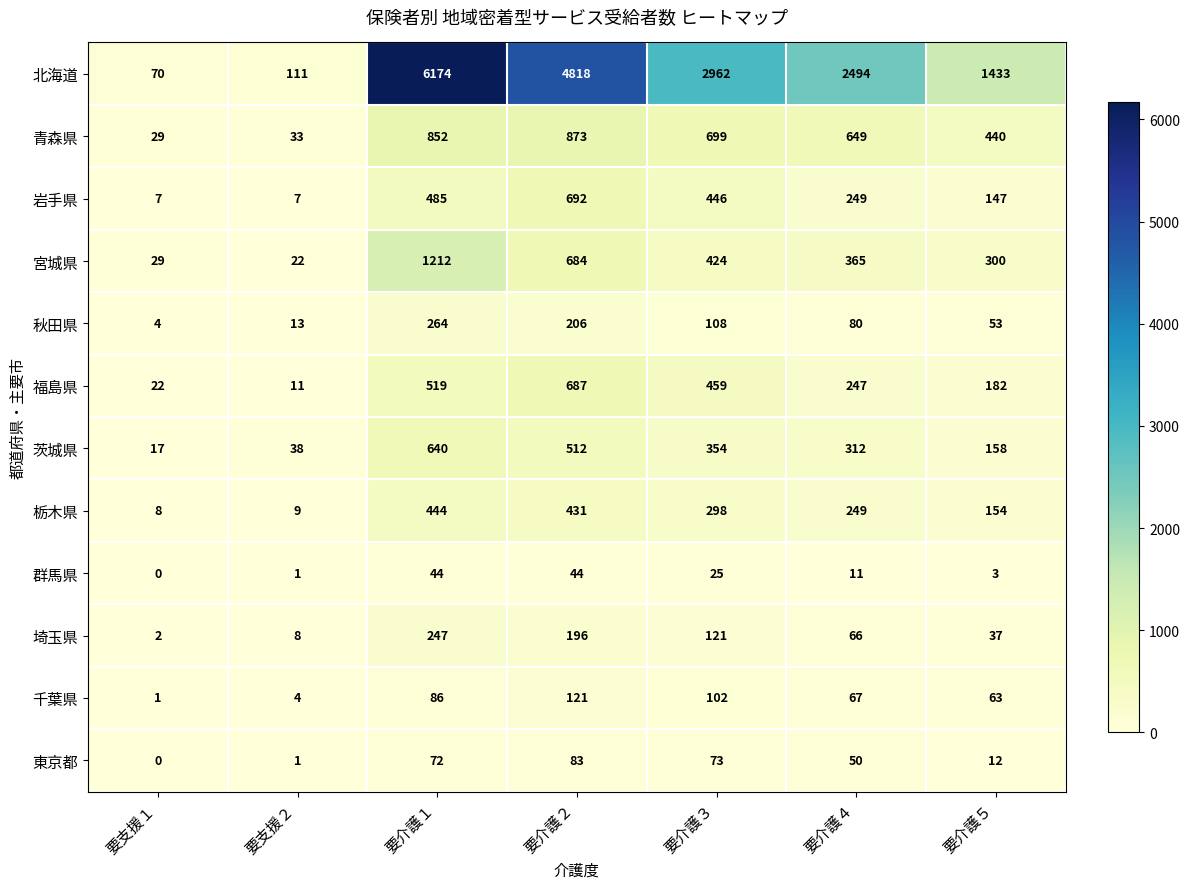

Between 要介護１ and 要介護２, which series saw the biggest shift?

北海道